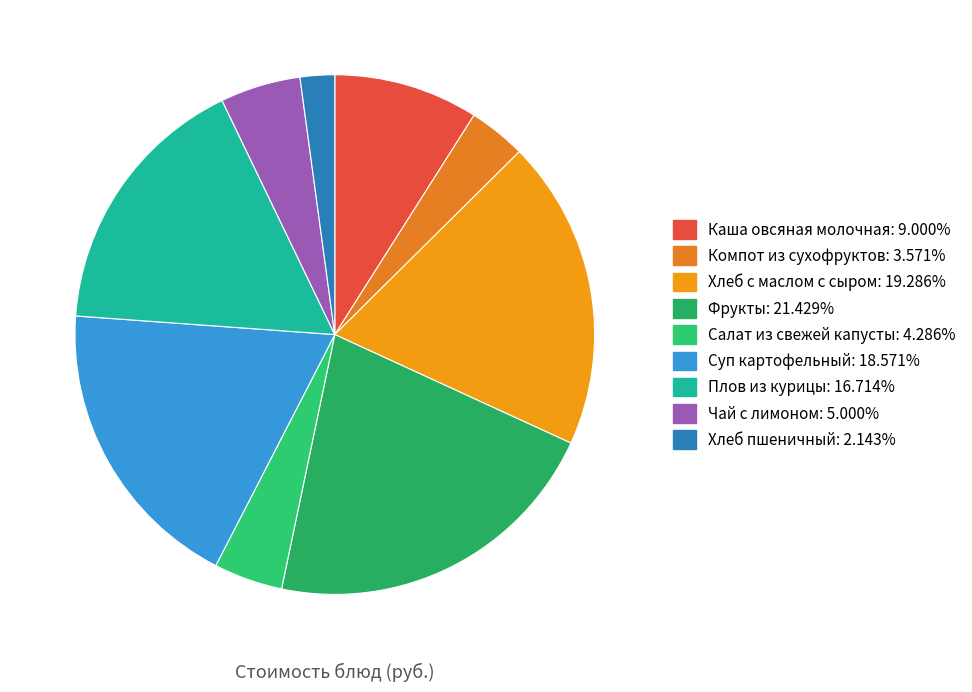

Is there a majority slice in this chart?

No